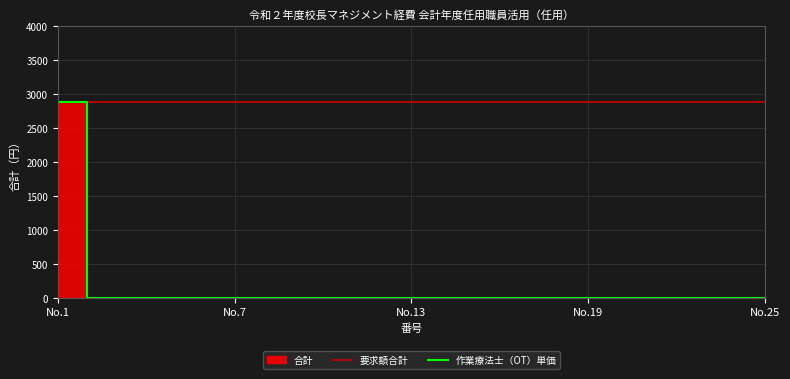

The chart shows a value of 0 at 6. True or false?

True